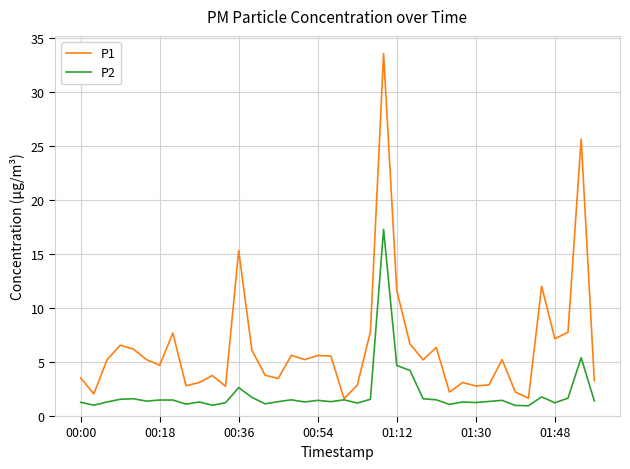

What is the highest value of the P2 series?

17.3